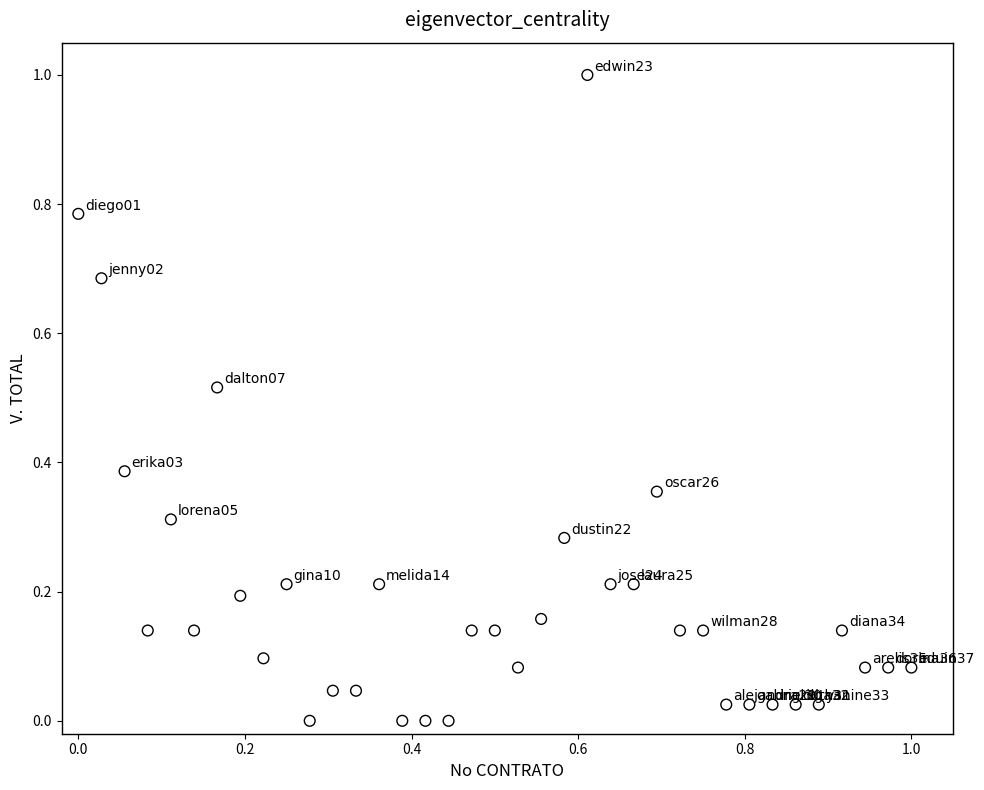

What is the range of X values (max minus min)?

1.0